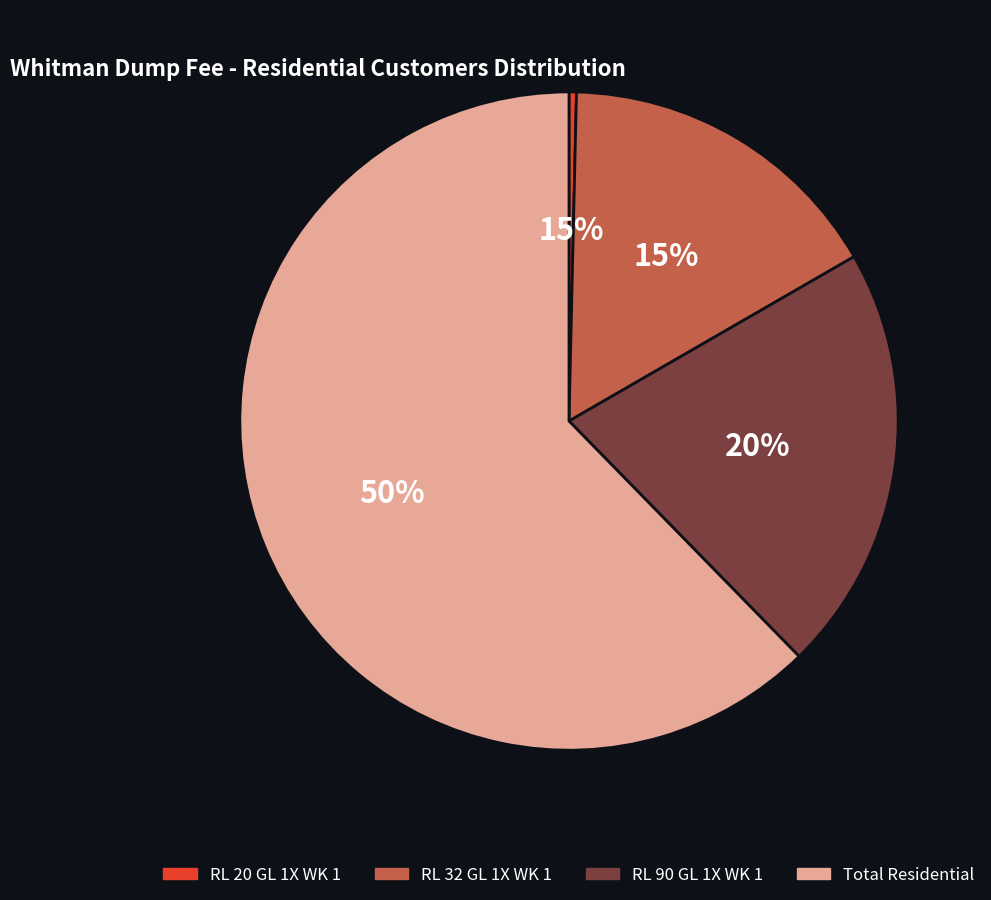

Rank the categories by value from highest to lowest.

Total Residential, RL 90 GL 1X WK 1, RL 32 GL 1X WK 1, RL 20 GL 1X WK 1